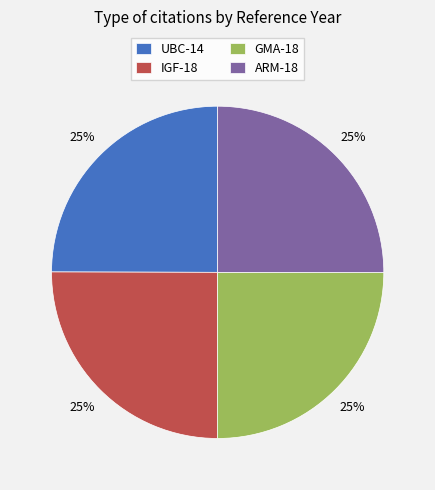

The ARM-18 slice represents 20% of the pie. True or false?

False